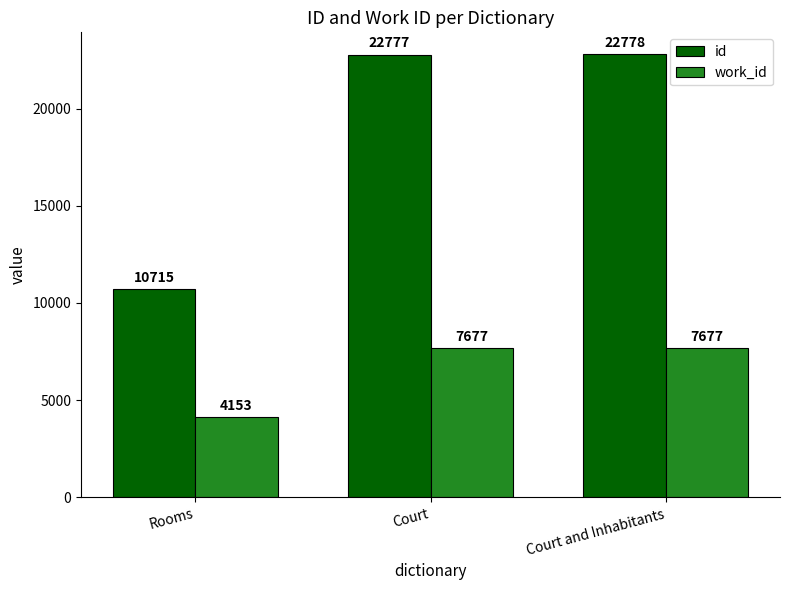

List the series in order of their peak value, lowest first.

work_id, id